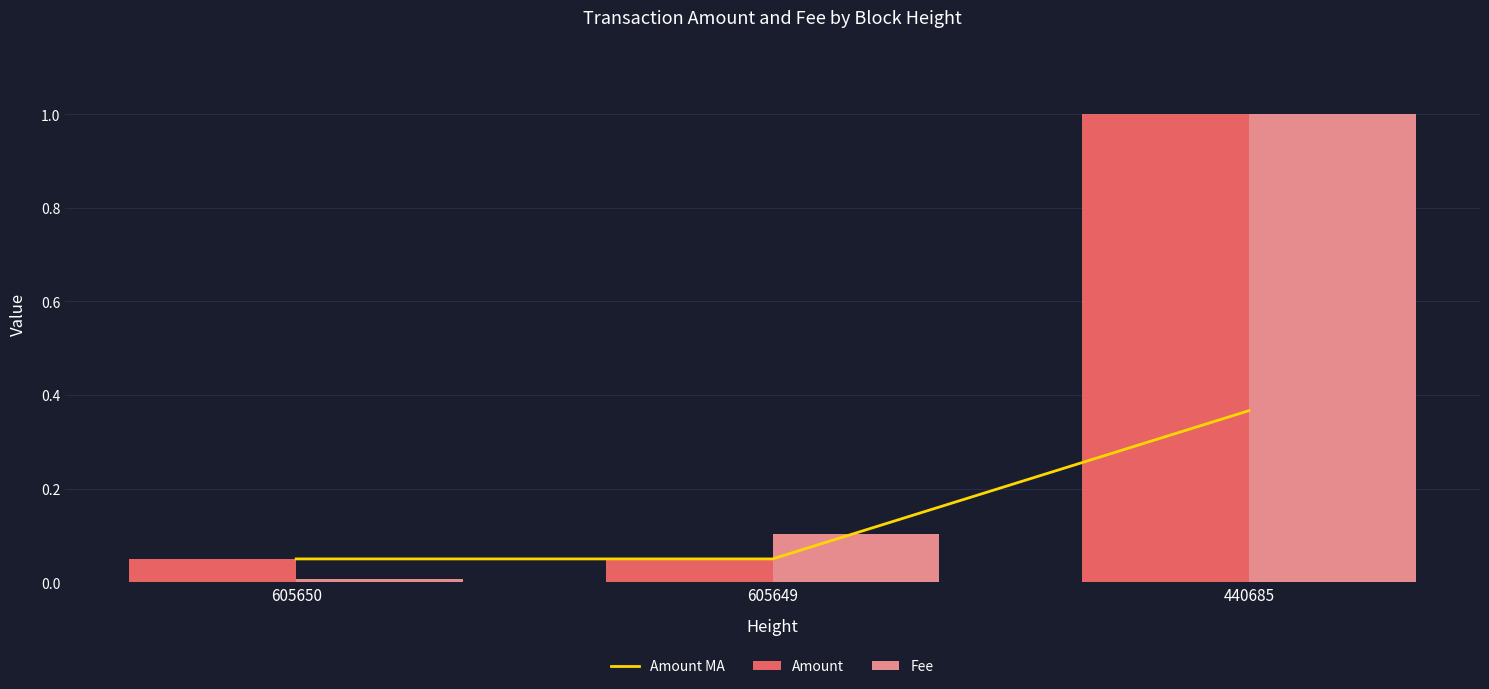

Is it true that Amount MA equals 0.0 at 605650?

False